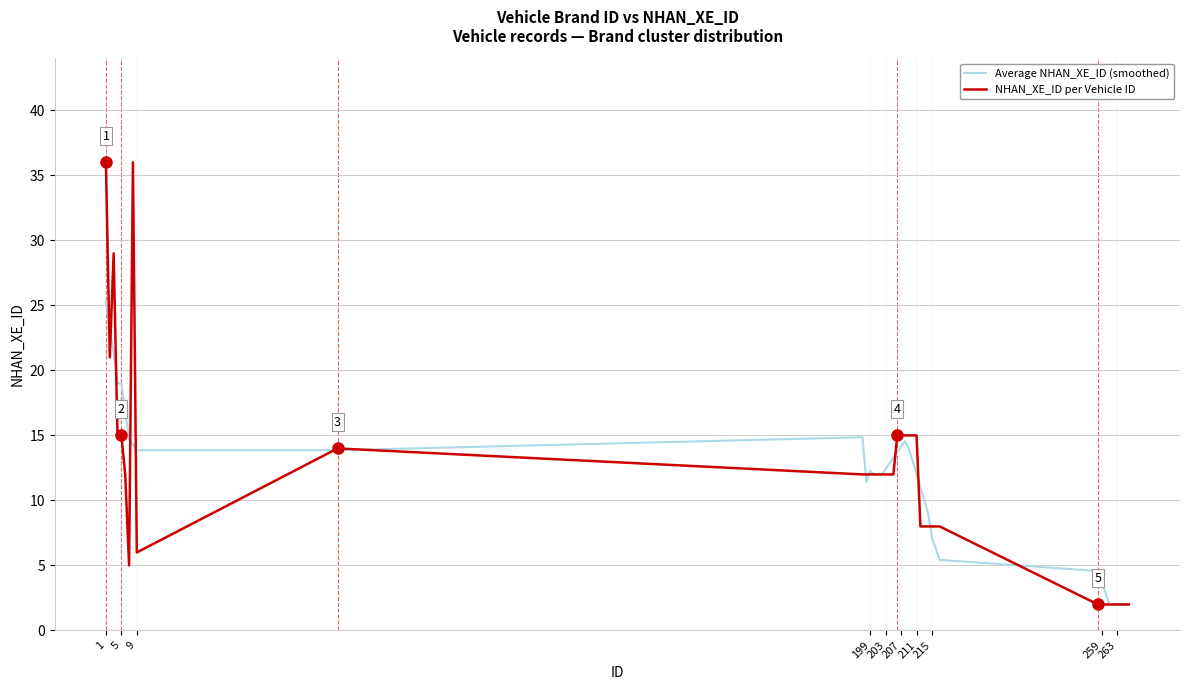

What is the highest value of the NHAN_XE_ID per Vehicle ID series?

36.0